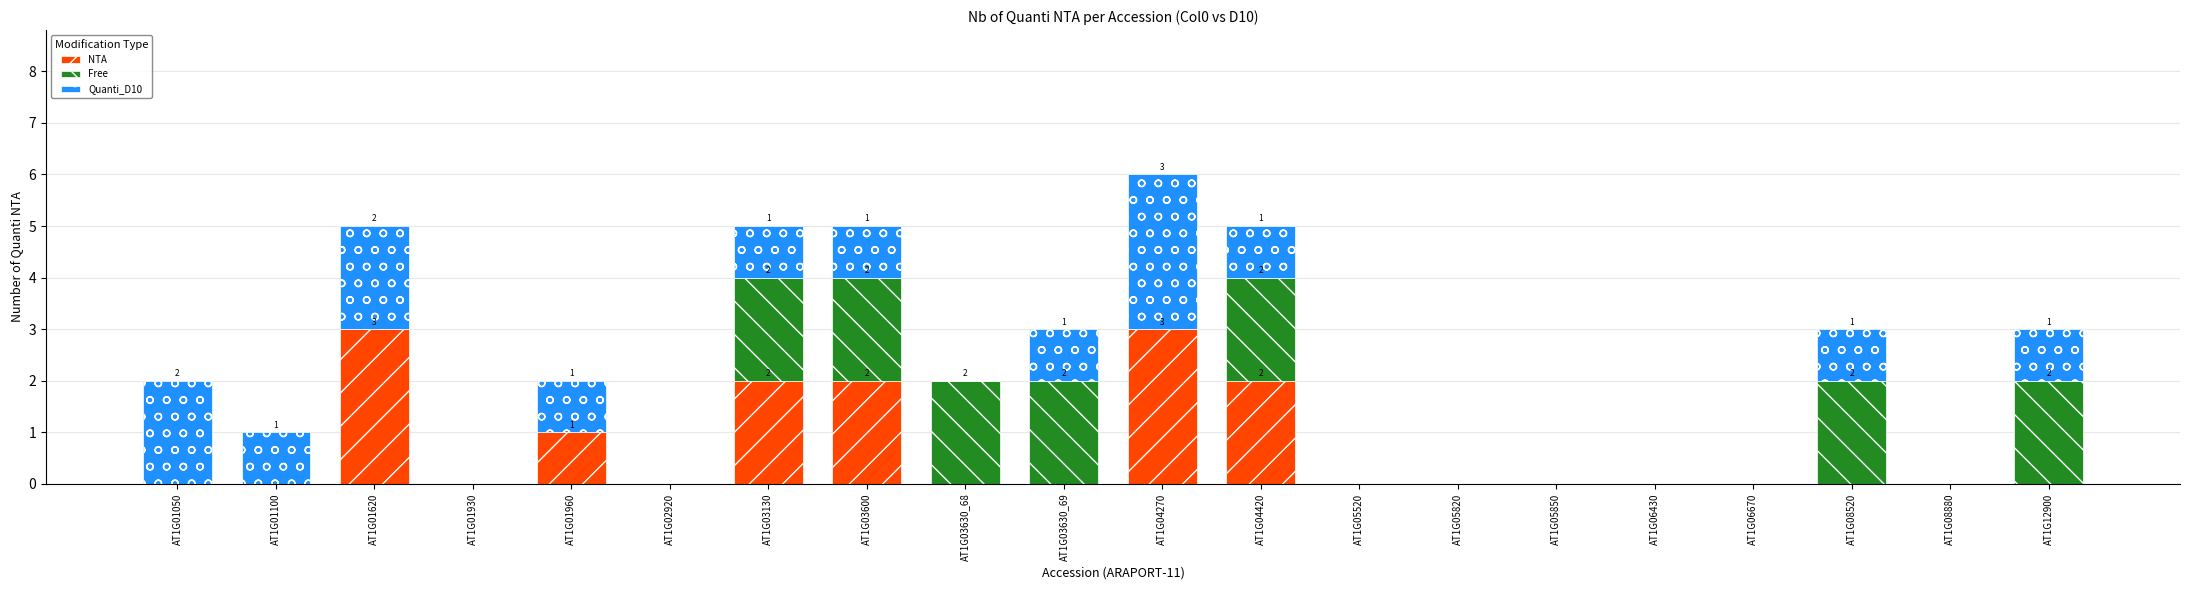

At which category is the sum across all series the highest?

AT1G04270